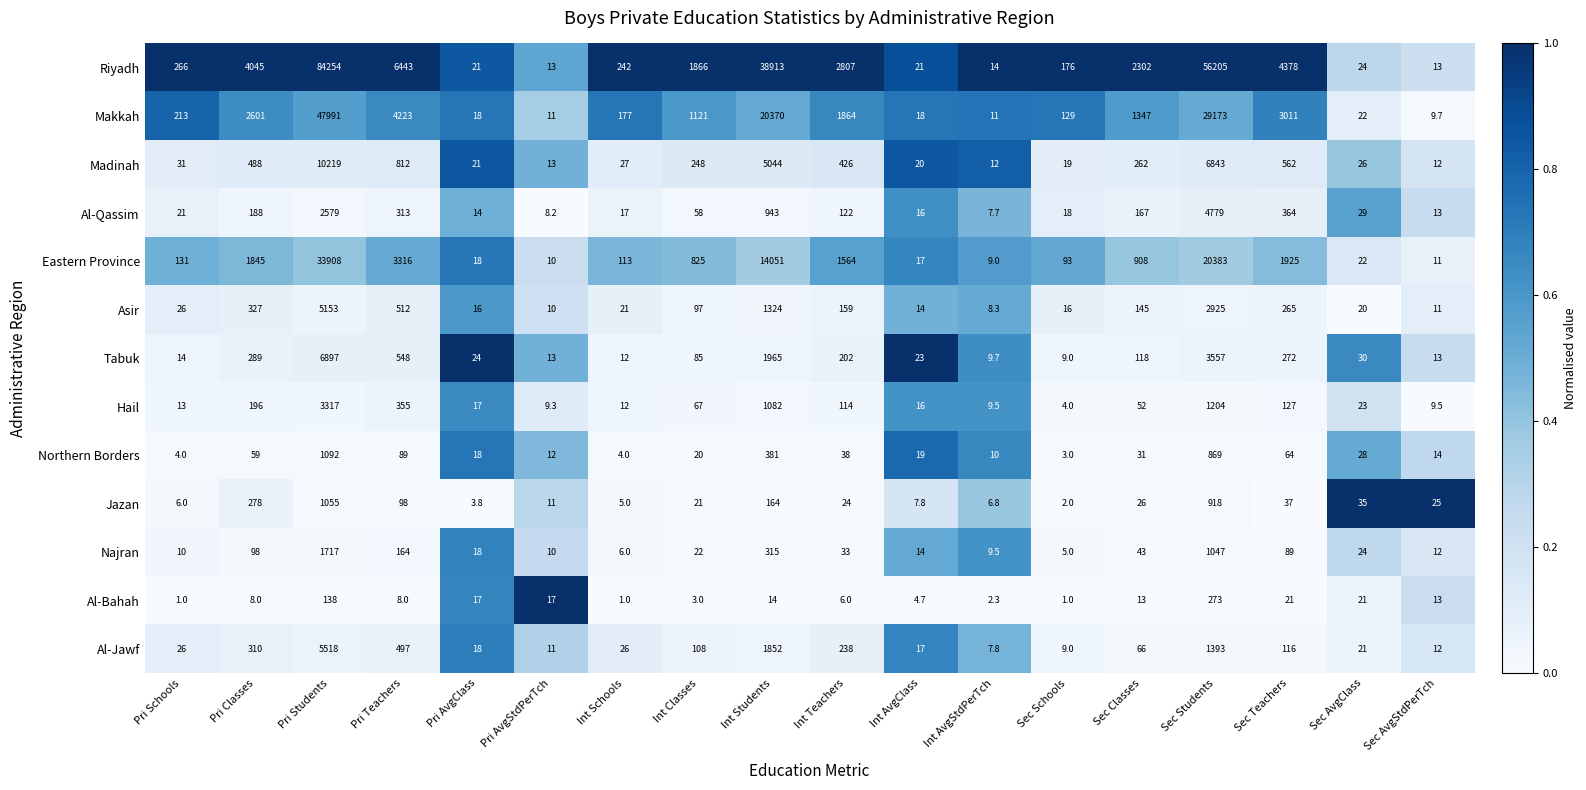

Rank the series by their maximum value, from lowest to highest.

Al-Bahah, Jazan, Northern Borders, Najran, Hail, Al-Qassim, Asir, Al-Jawf, Tabuk, Madinah, Eastern Province, Makkah, Riyadh